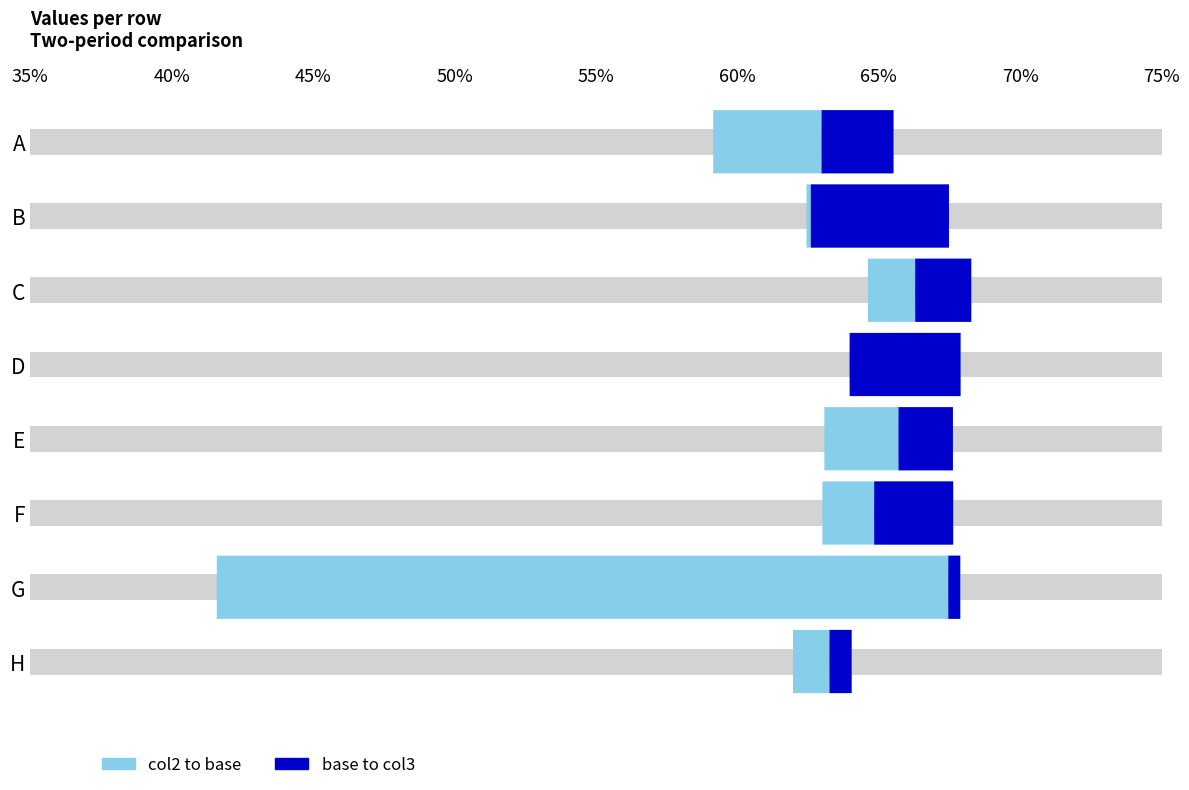

How many groups of bars are there?

8